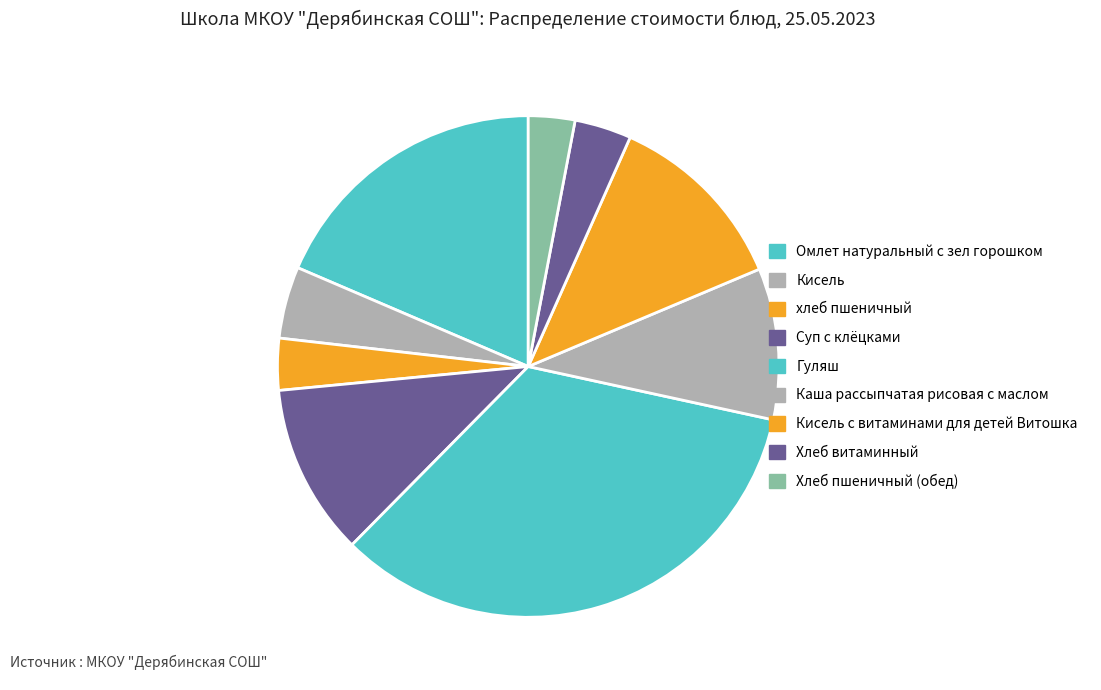

Is it true that Гуляш is 34% of the pie?

True